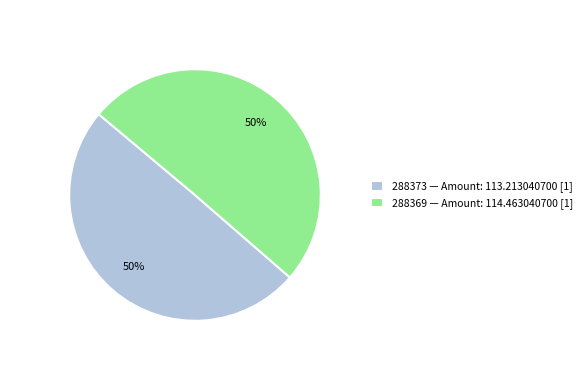

Approximately how many times larger is the value at 288369 — Amount: 114.463040700 [1] compared to 288373 — Amount: 113.213040700 [1]?

1.0